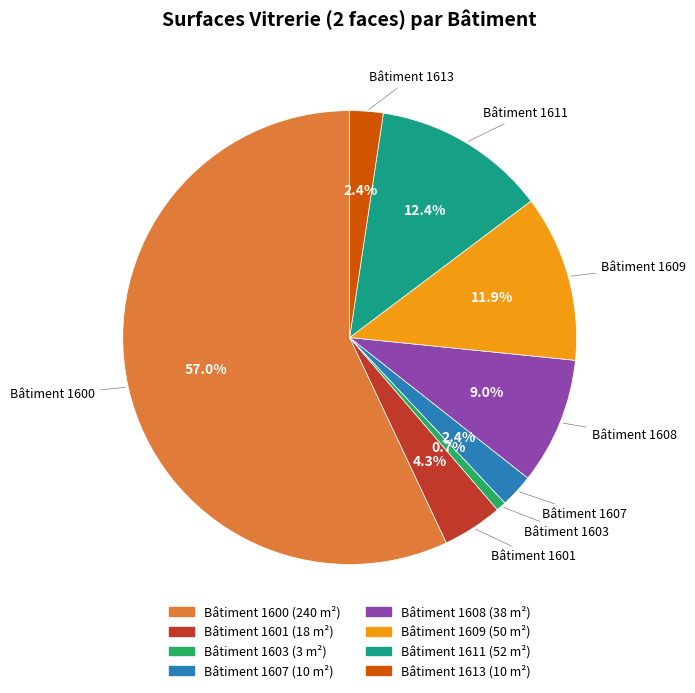

Which has a higher value, Bâtiment 1600 or Bâtiment 1613?

Bâtiment 1600